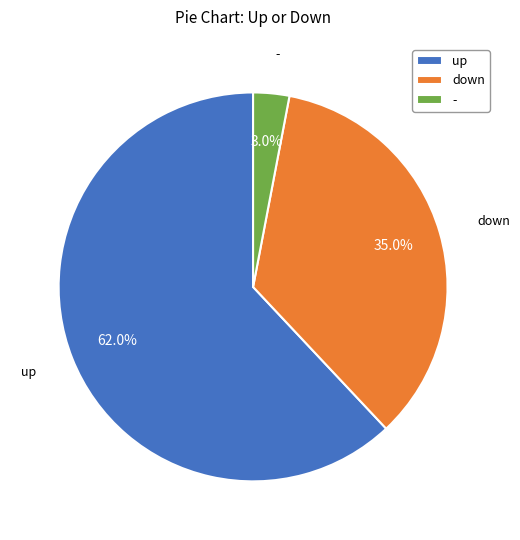

Is it true that - is 14% of the pie?

False